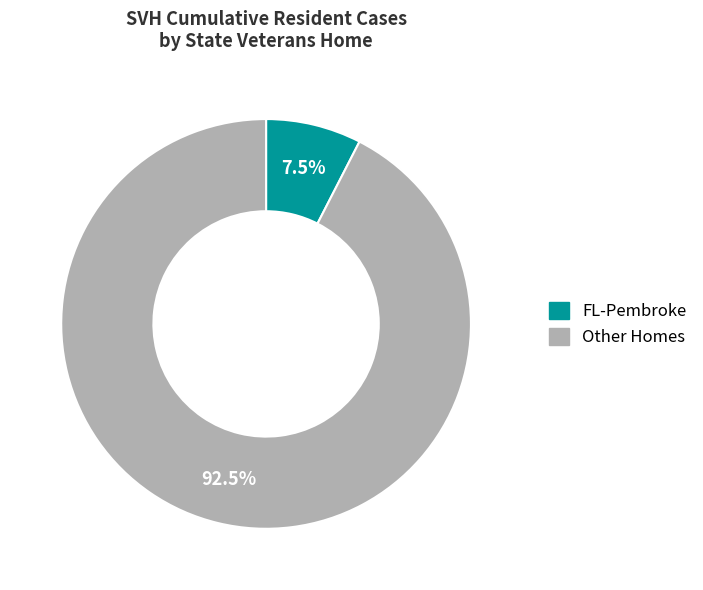

Does any single category account for the majority?

Yes